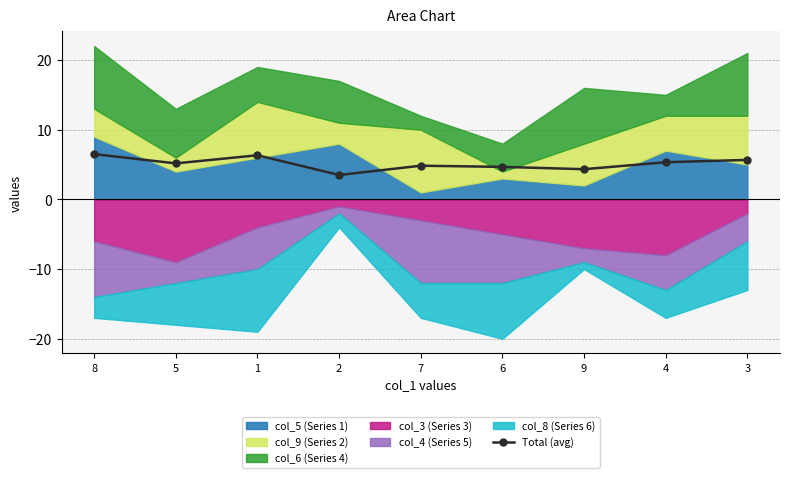

How many lines are shown in the chart?

1